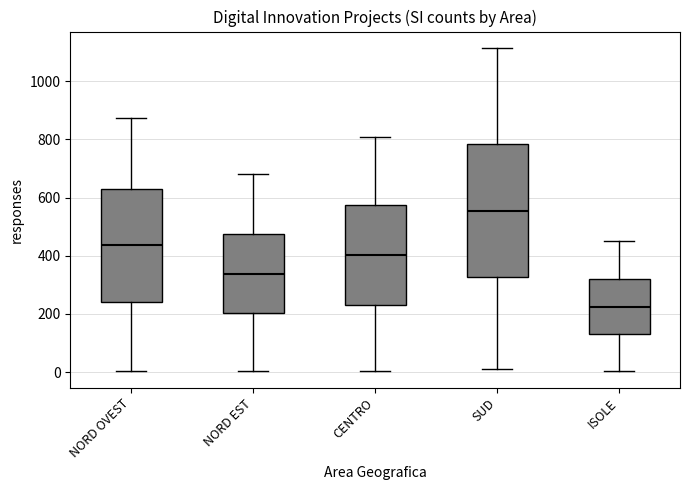

Where is the upper edge of the box for SUD on the y-axis? The values are not printed on the chart, so give them approximately, as read against the axis.

780